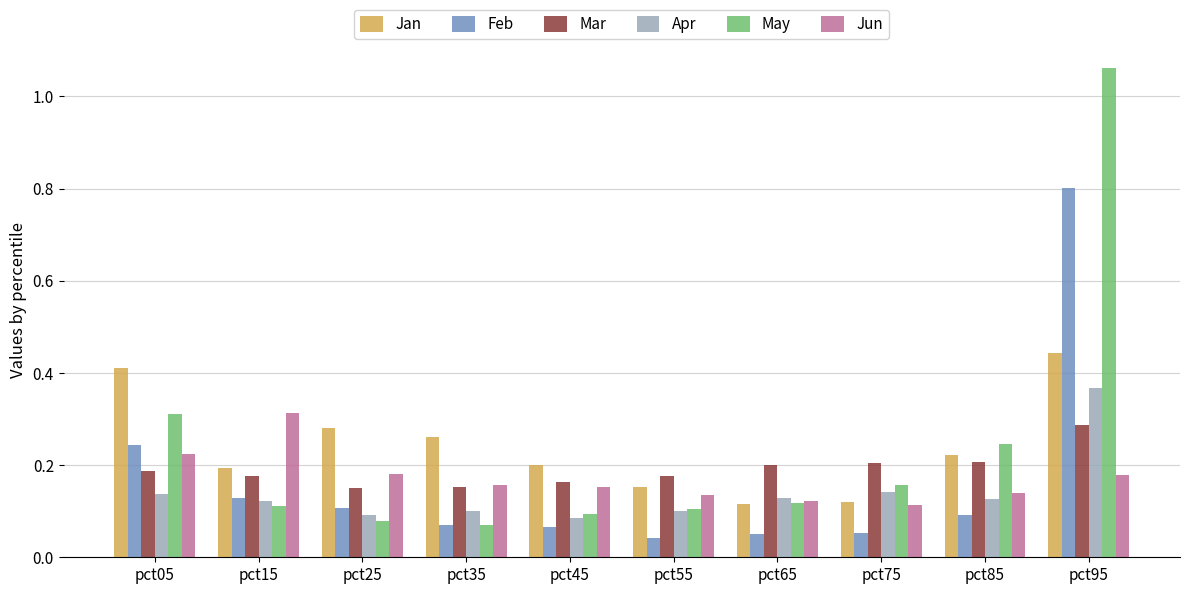

Is the value of Jun at pct65 greater than the value of Feb at pct55?

Yes